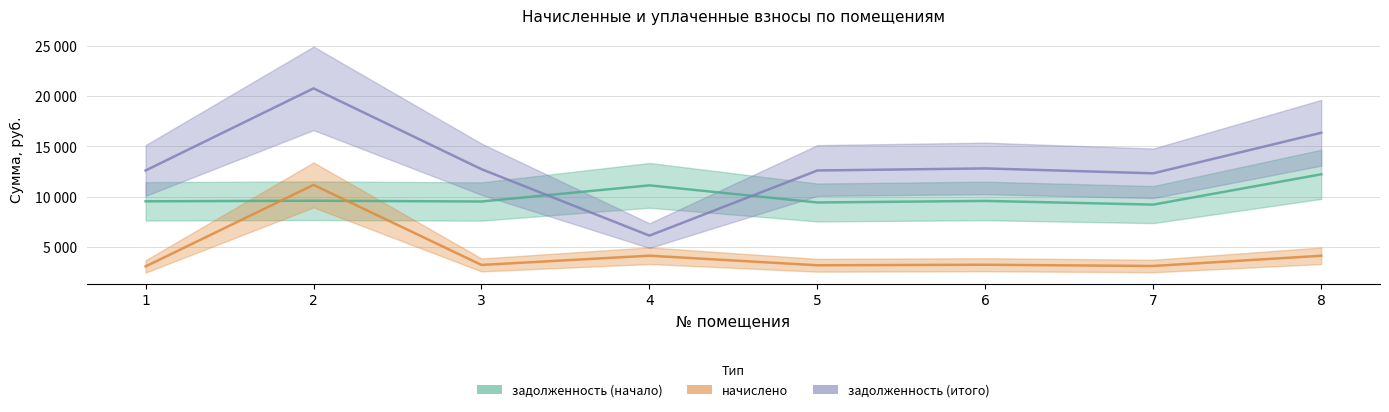

At which label is задолженность (начало) closest to 10723?

4